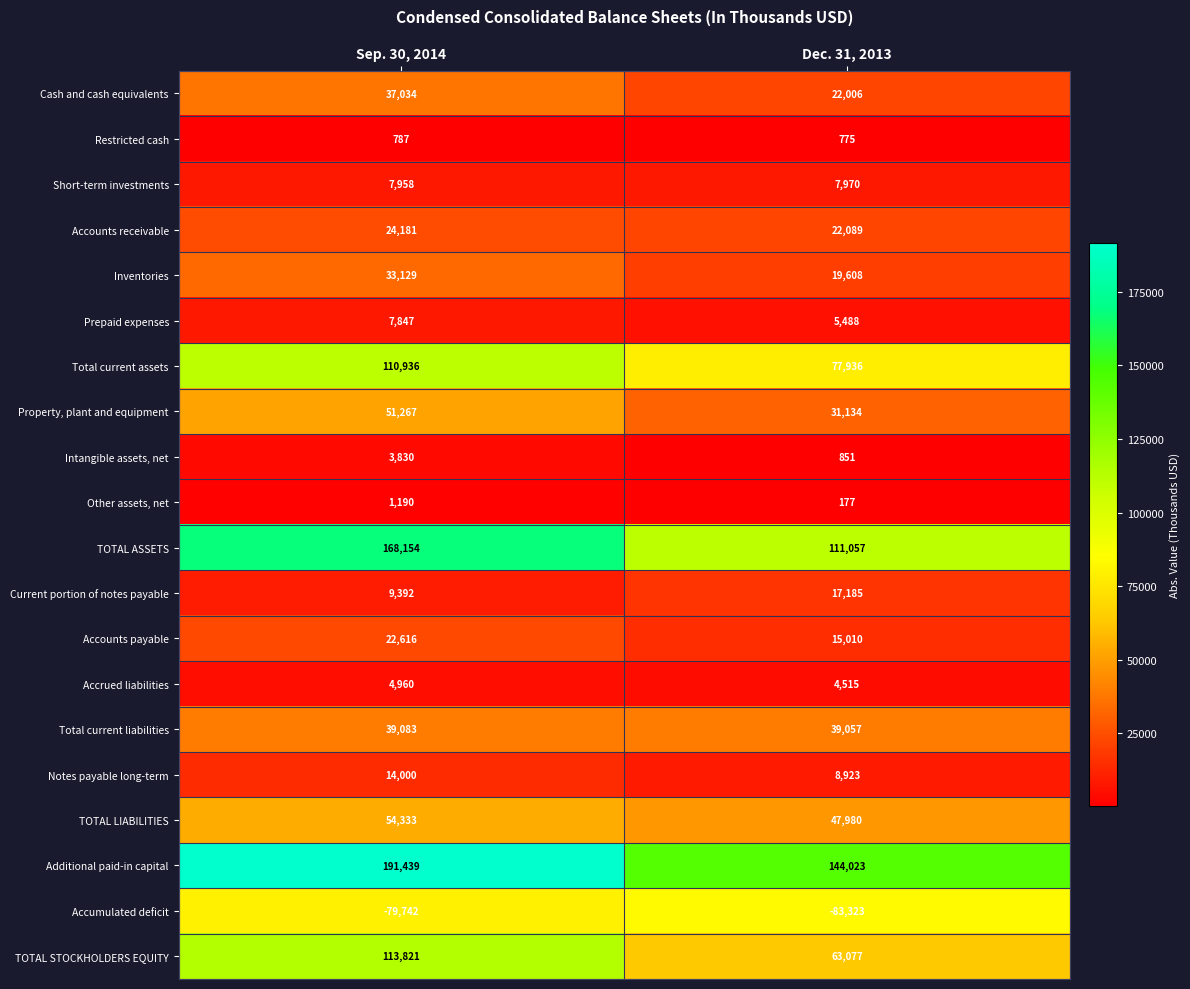

What is the difference between the maximum and minimum values in the Accounts payable series?

7606